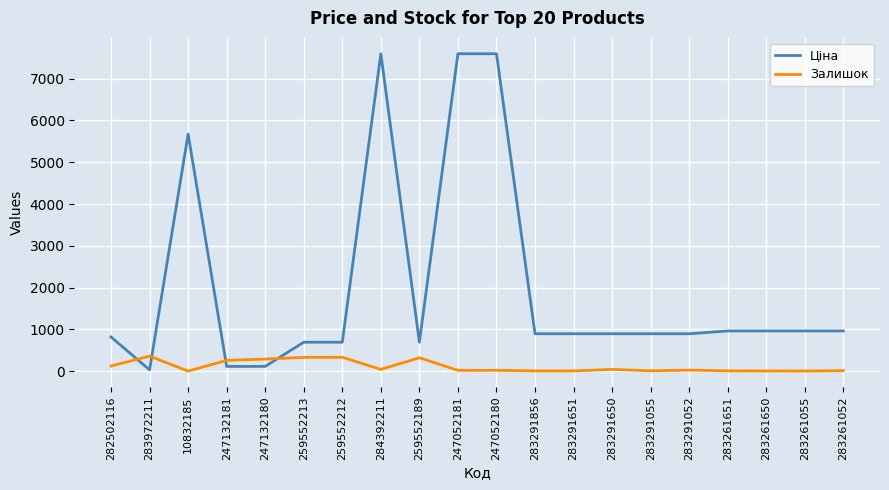

Which series has the widest spread of values?

Ціна